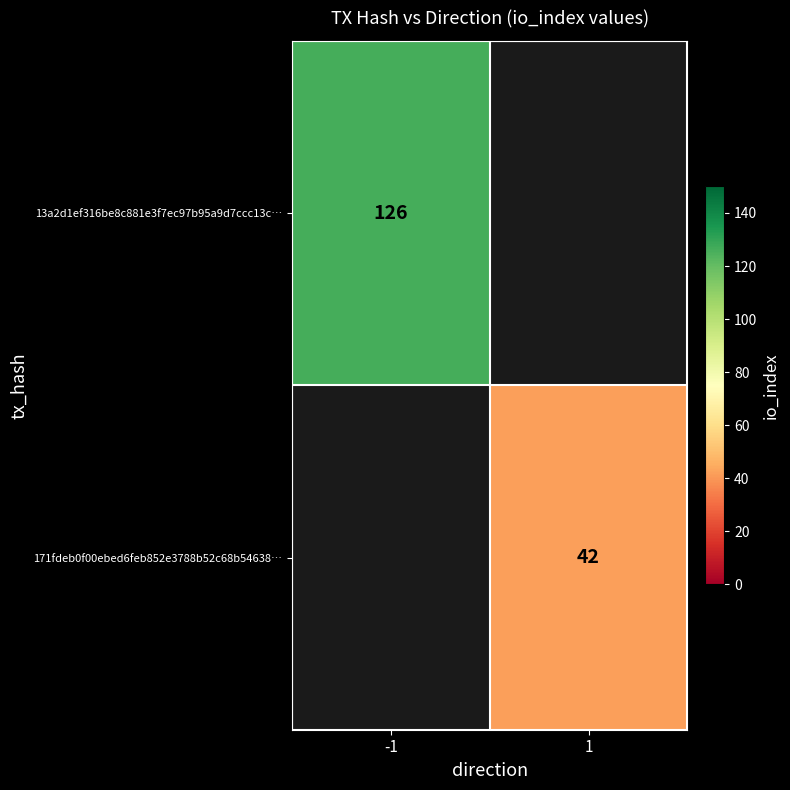

Which category has the lowest value across all series?

1